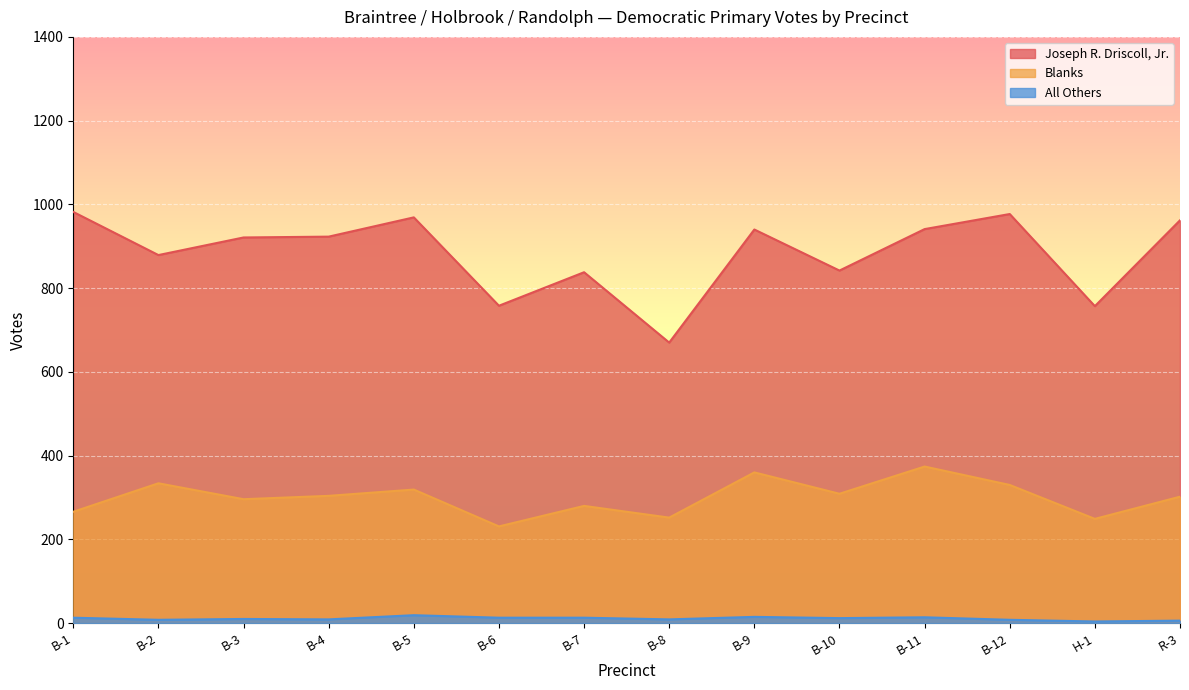

What position from the left is B-4?

4